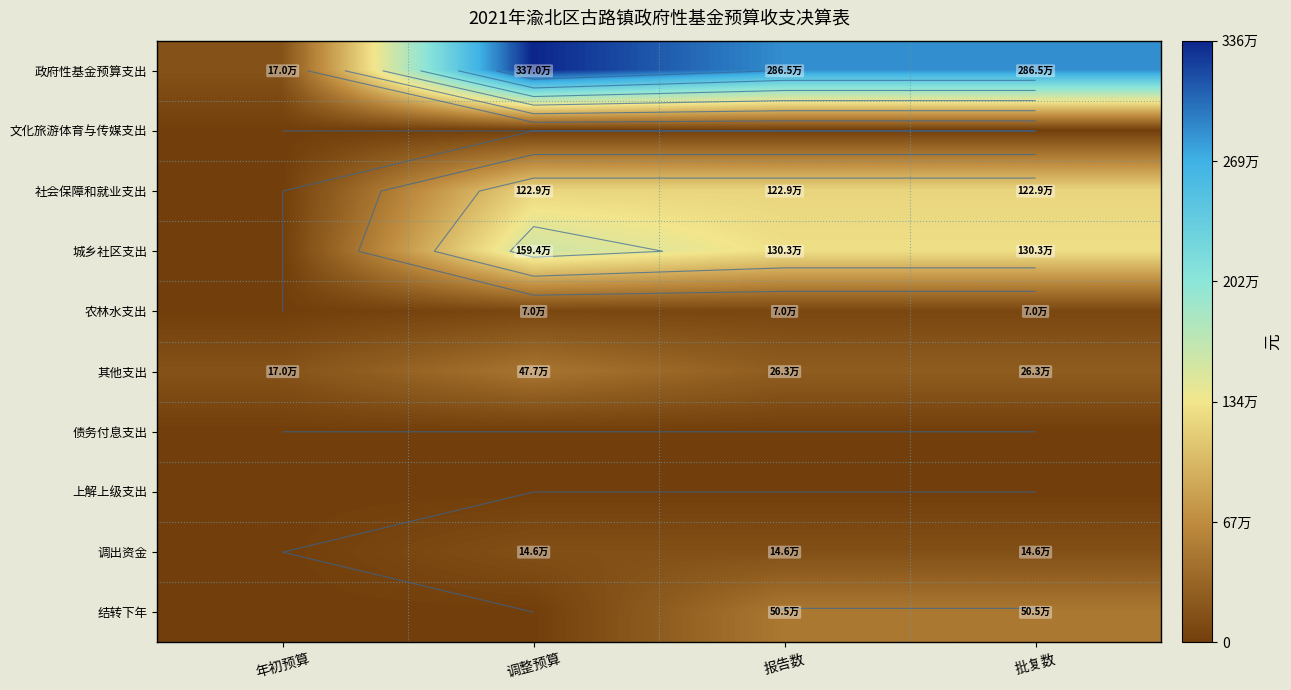

At 报告数, list the series in order from smallest to largest.

文化旅游体育与传媒支出, 债务付息支出, 上解上级支出, 农林水支出, 调出资金, 其他支出, 结转下年, 社会保障和就业支出, 城乡社区支出, 政府性基金预算支出